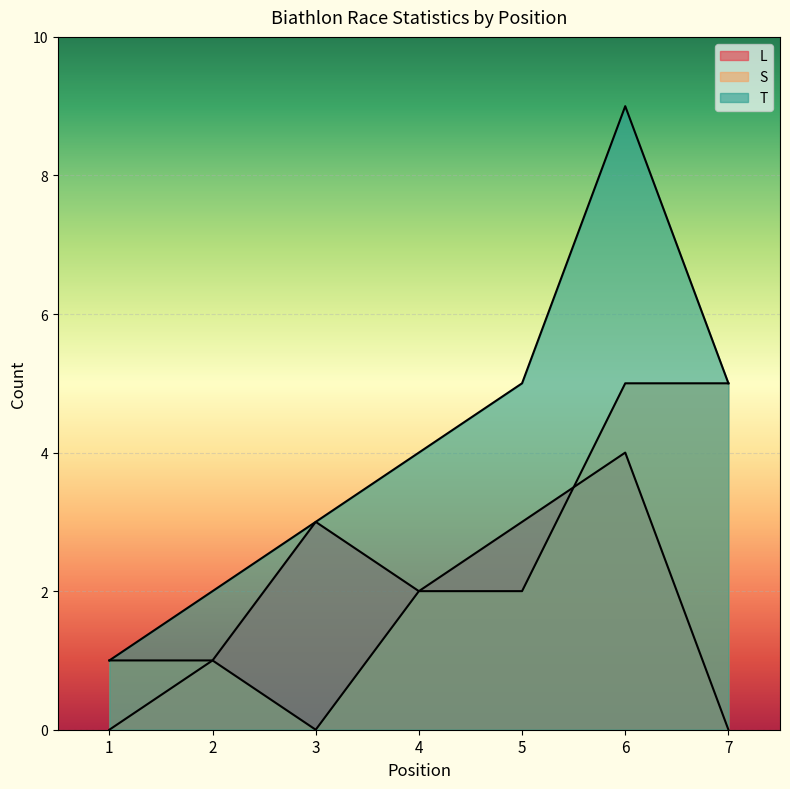

True or false: L and T cross at least once.

False